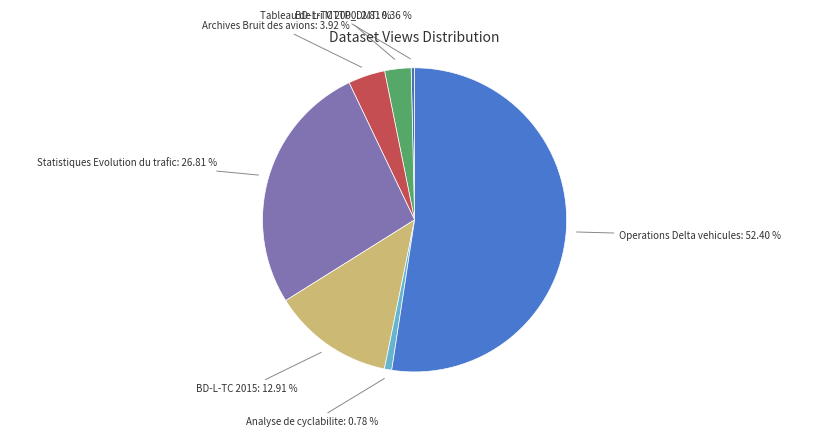

To the nearest percent, what is the average slice percentage?

14%